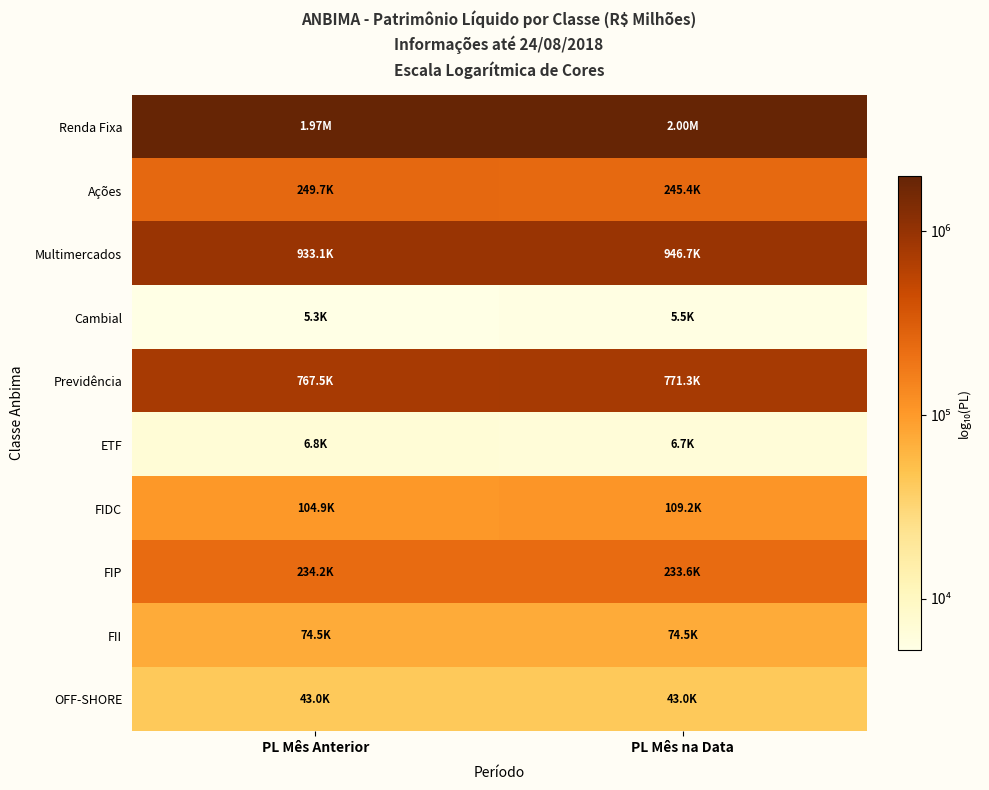

Which series has the largest total across all categories?

Renda Fixa